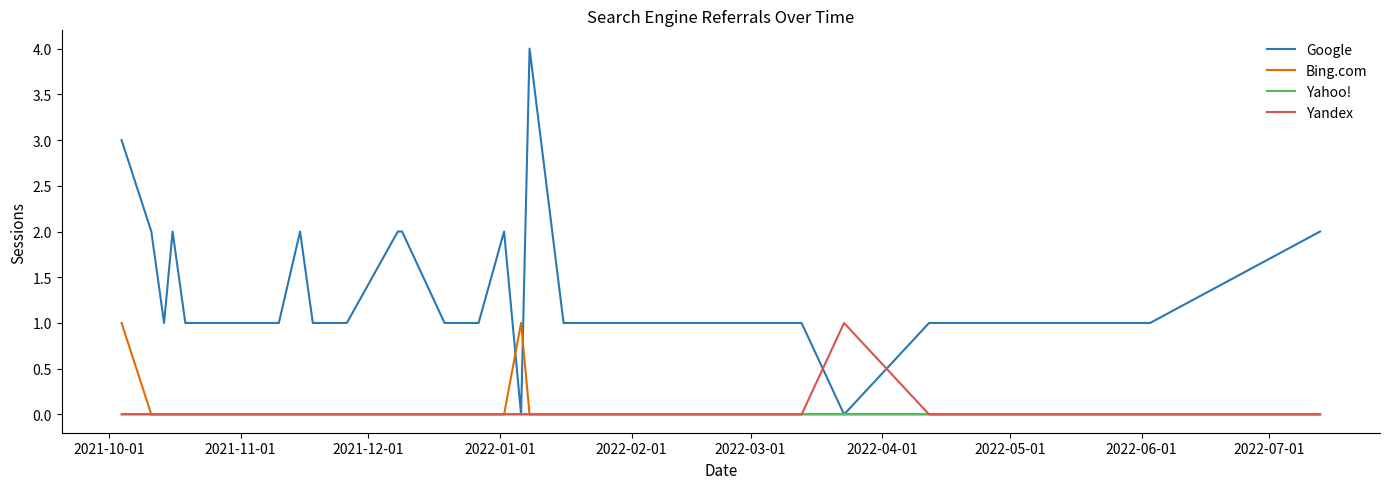

Does the chart display data point markers on the line(s)?

No